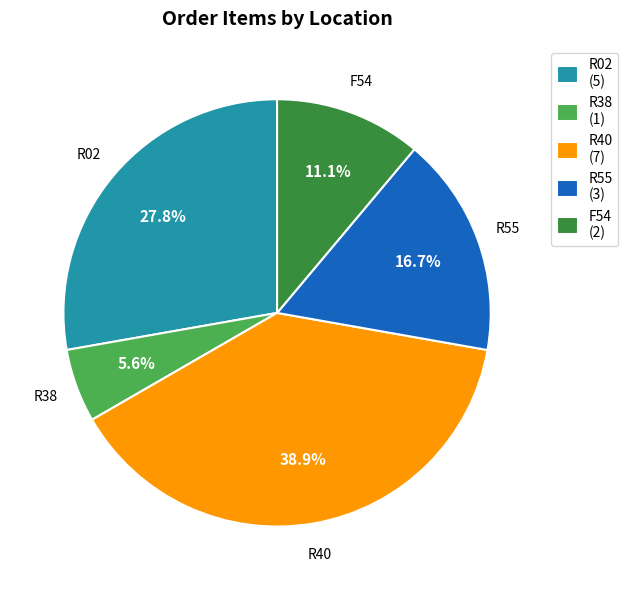

To the nearest percent, what percentage of the pie is R02?

28%